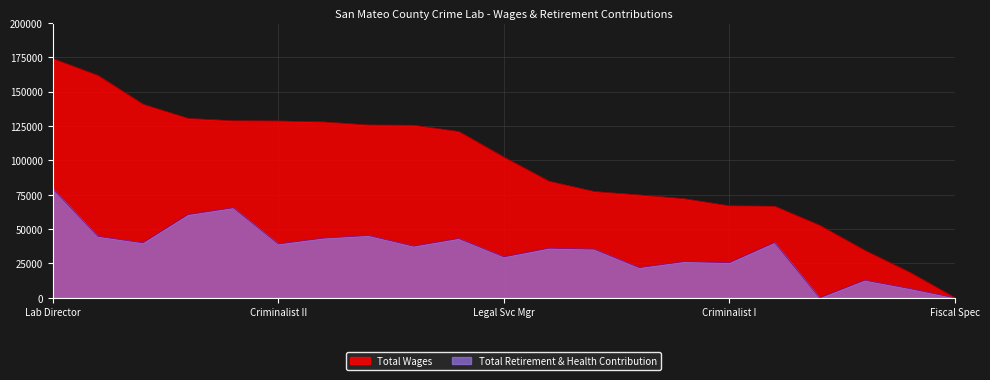

True or false: Total Wages has more than 1 points higher than both neighbors.

False